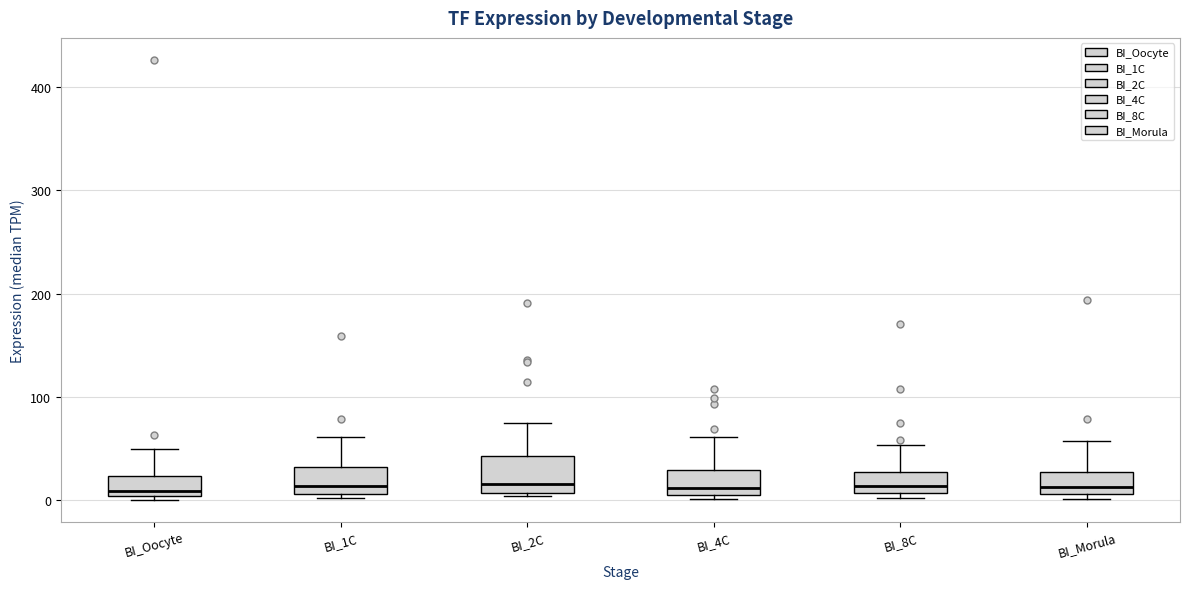

Where does the median line of the box for BI_Oocyte sit on the y-axis? The values are not printed on the chart, so give them approximately, as read against the axis.

10